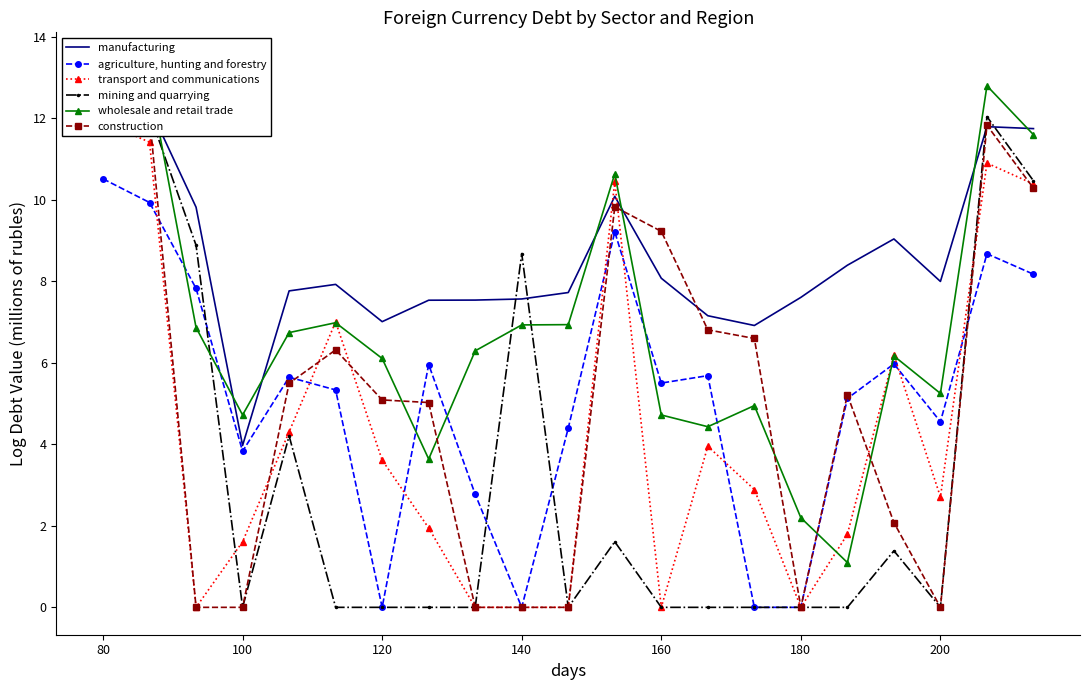

Which series has the largest range (max minus min)?

mining and quarrying